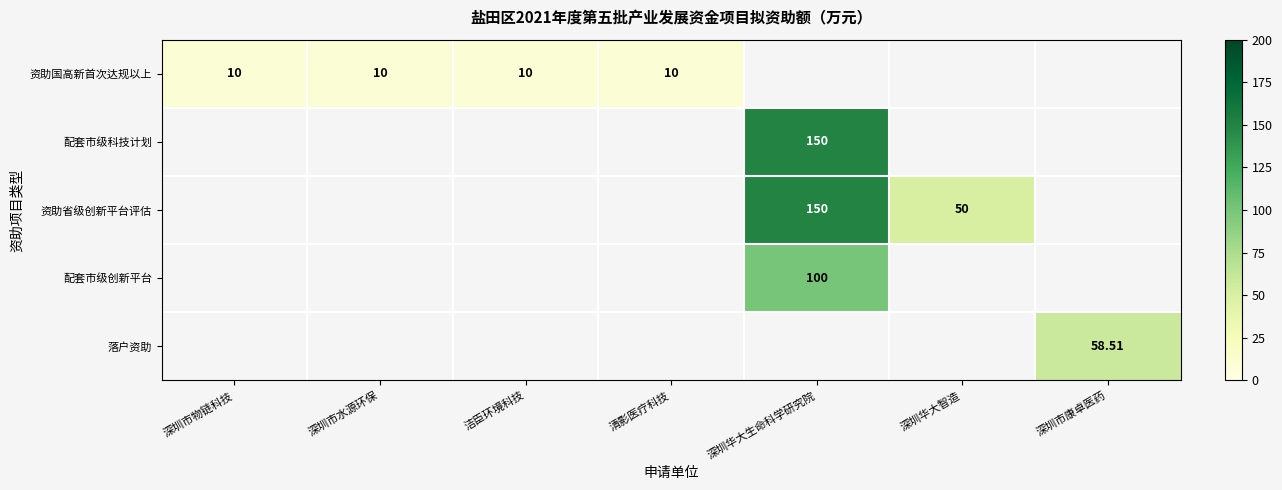

Between 深圳华大智造 and 深圳市康卓医药, which is larger?

深圳市康卓医药